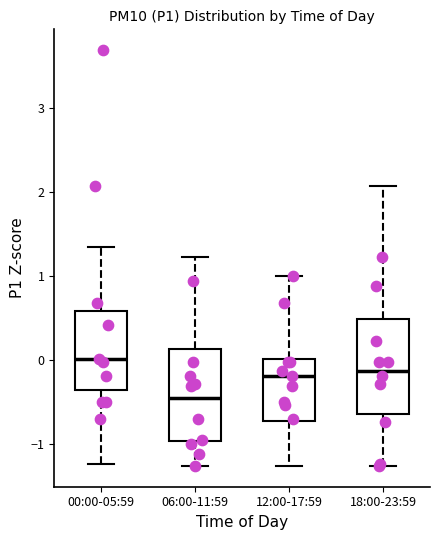

Reading left to right, read every box against the y-axis: the position of its median line, the range the box covers, and the ends of its whiskers. The values are not printed on the chart, so give them approximately, as read against the axis.

00:00-05:59: median 0.0, box -0.4 to 0.6, whiskers -1.2 to 1.4
06:00-11:59: median -0.4, box -1.0 to 0.1, whiskers -1.3 to 1.2
12:00-17:59: median -0.2, box -0.7 to 0.0, whiskers -1.3 to 1.0
18:00-23:59: median -0.1, box -0.6 to 0.5, whiskers -1.3 to 2.1